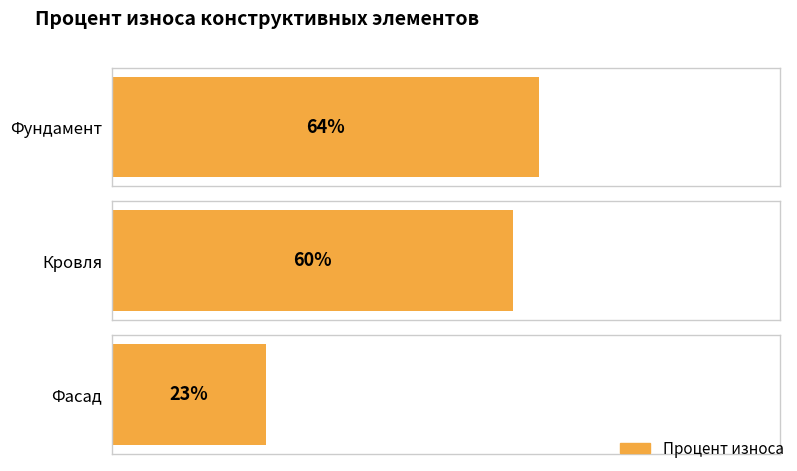

Rank the categories by value from lowest to highest.

Фасад, Кровля, Фундамент